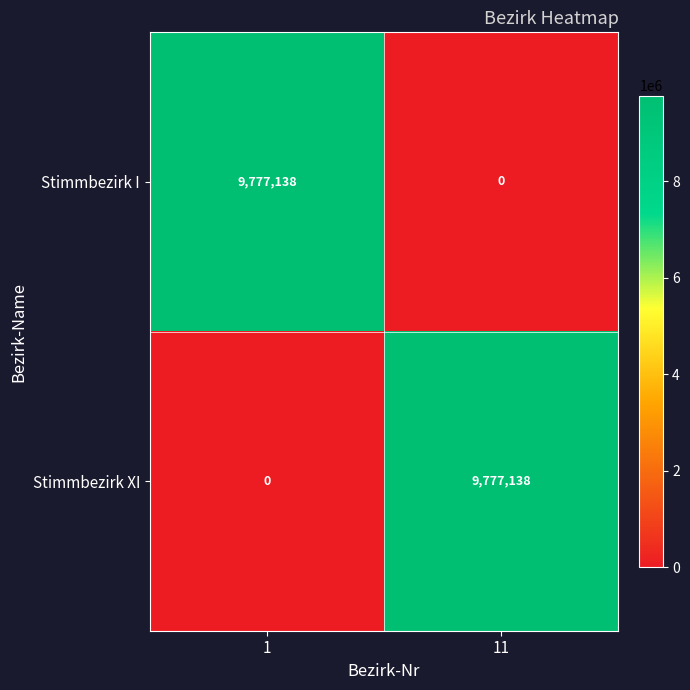

What is the spread (max minus min) of values at 11?

9777138